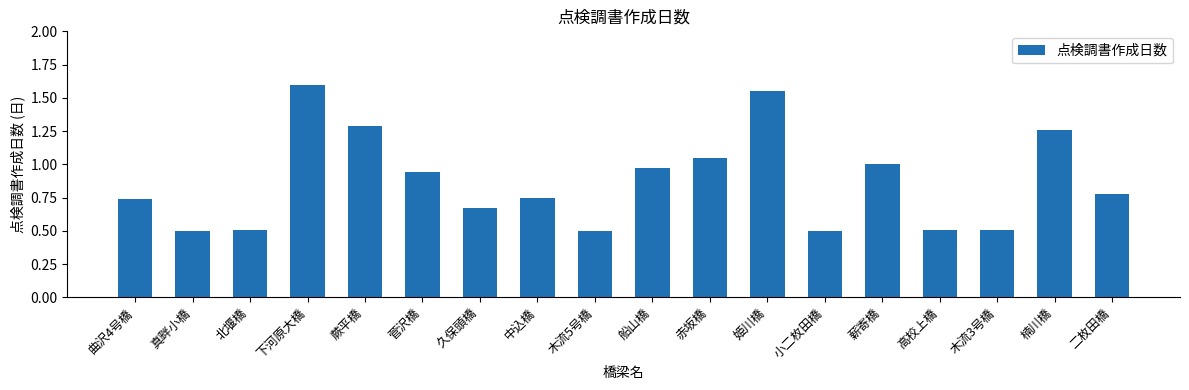

What is the sum of the values at 蕨平橋 and 船山橋?

2.3